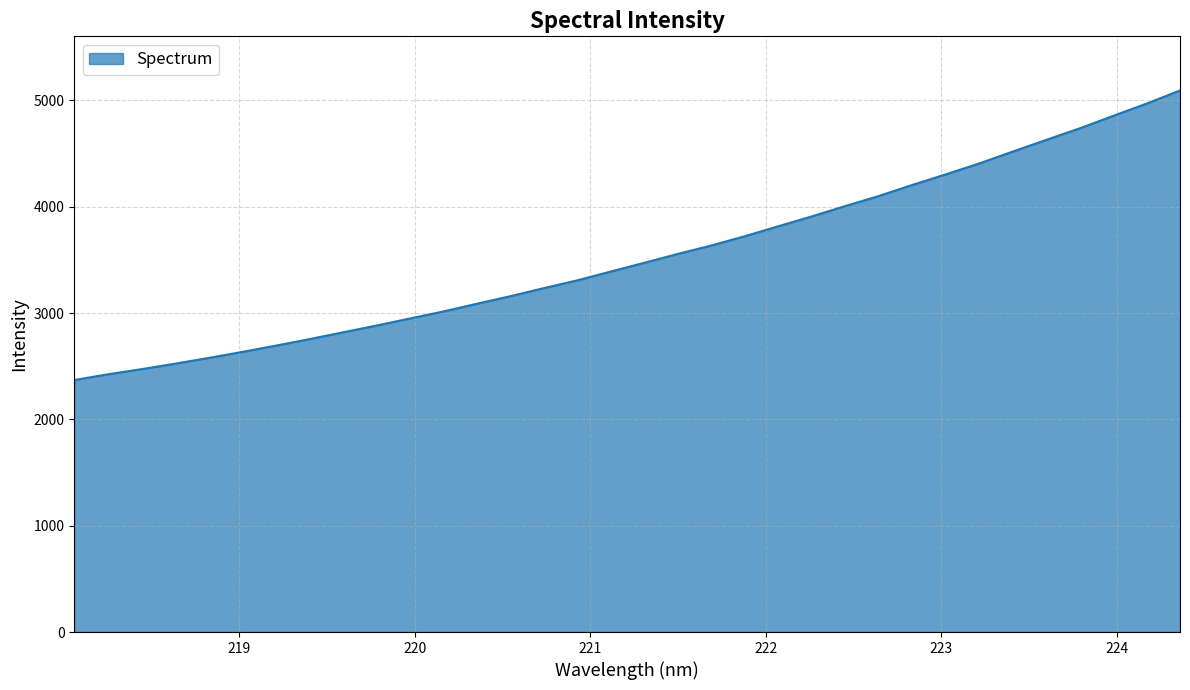

What is the greatest value displayed?

5093.2